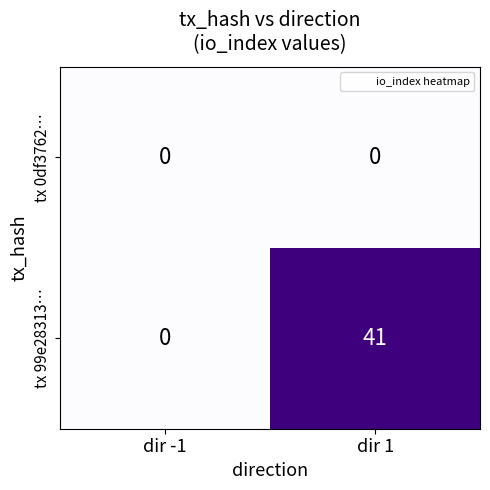

The tx 0df3762… series shows 0 at dir 1. True or false?

True